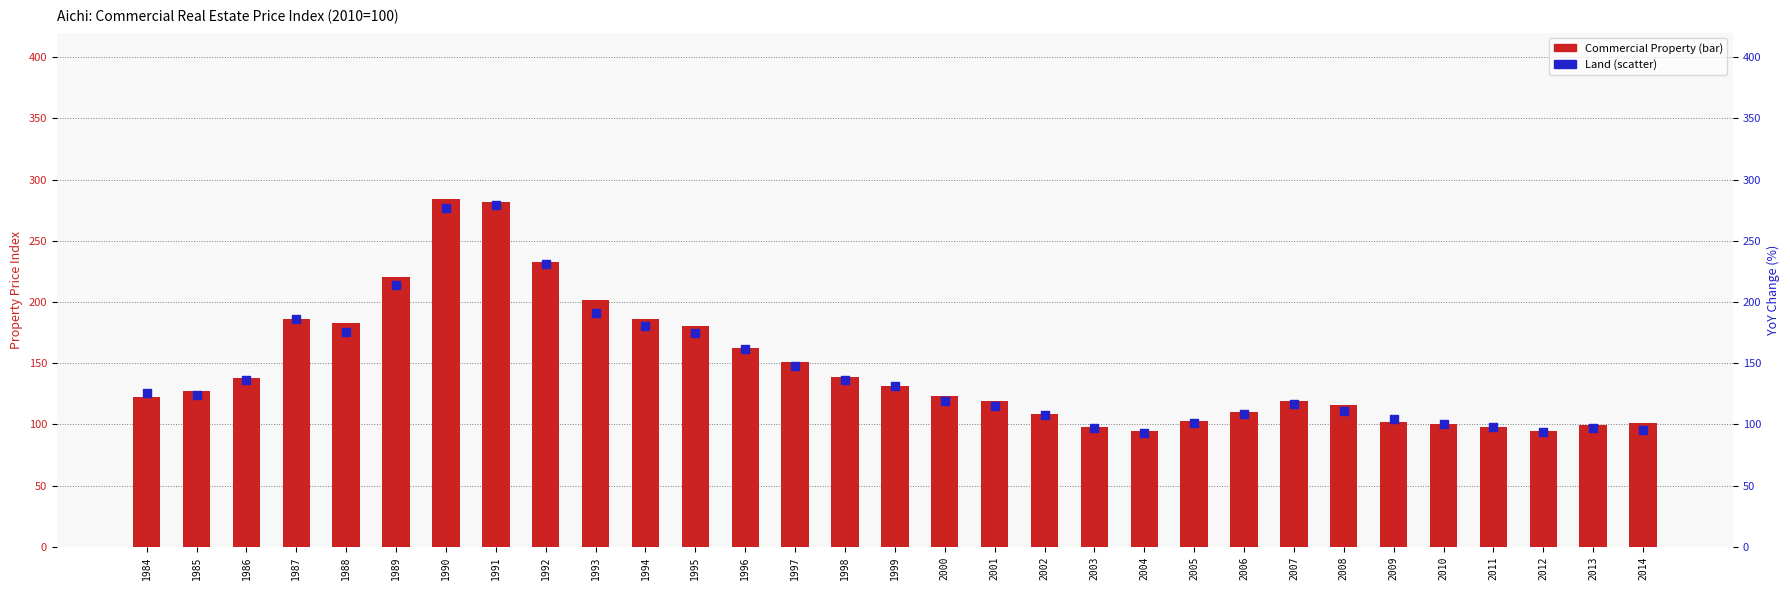

What are all the series names shown in the legend?

Commercial Property, Land